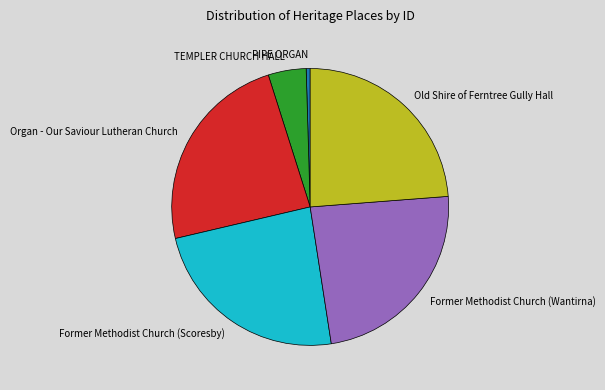

Is there any slice that represents more than half of the pie?

No